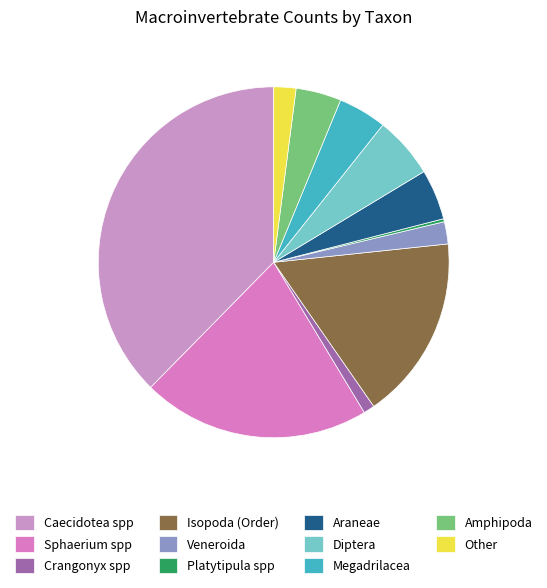

To the nearest percent, what portion does Caecidotea spp represent?

38%